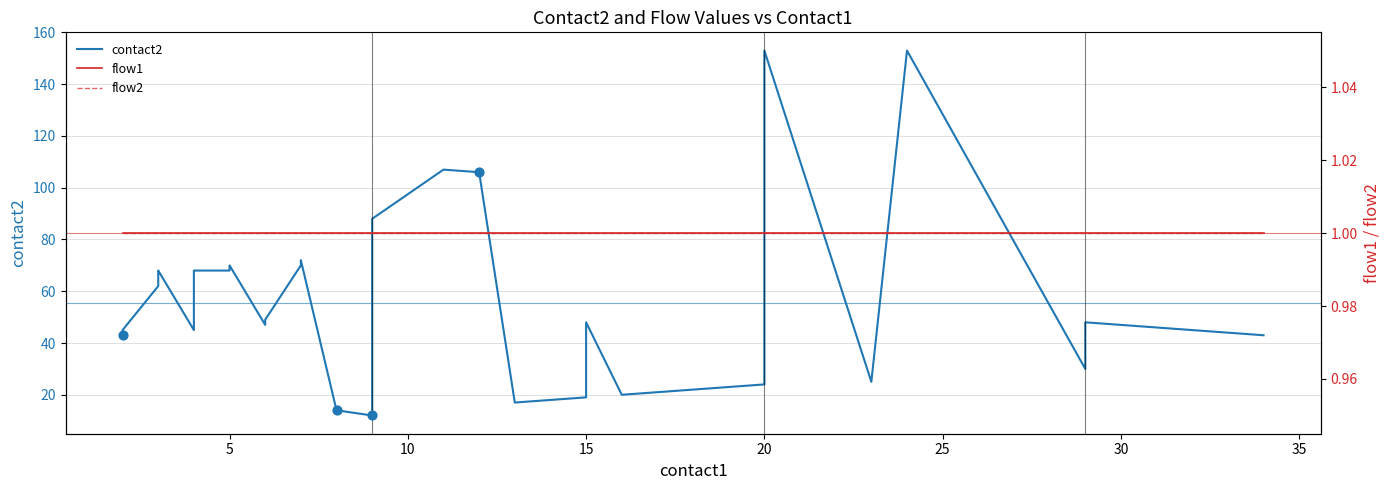

Is the value of contact2 at 20 greater than the value of flow1 at 18?

Yes